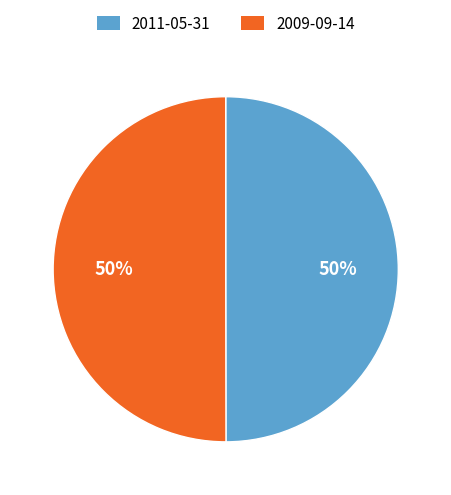

Is the sum of 2009-09-14 and 2011-05-31 greater than half?

Yes